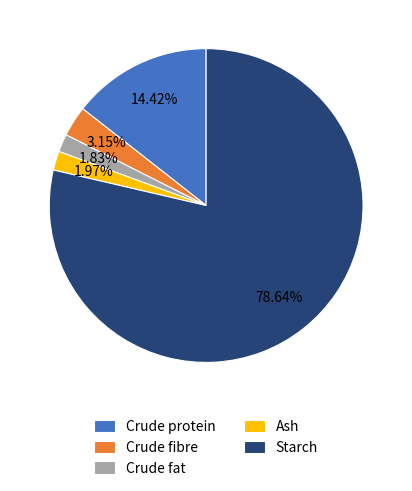

Which category has the biggest portion of the pie?

Starch